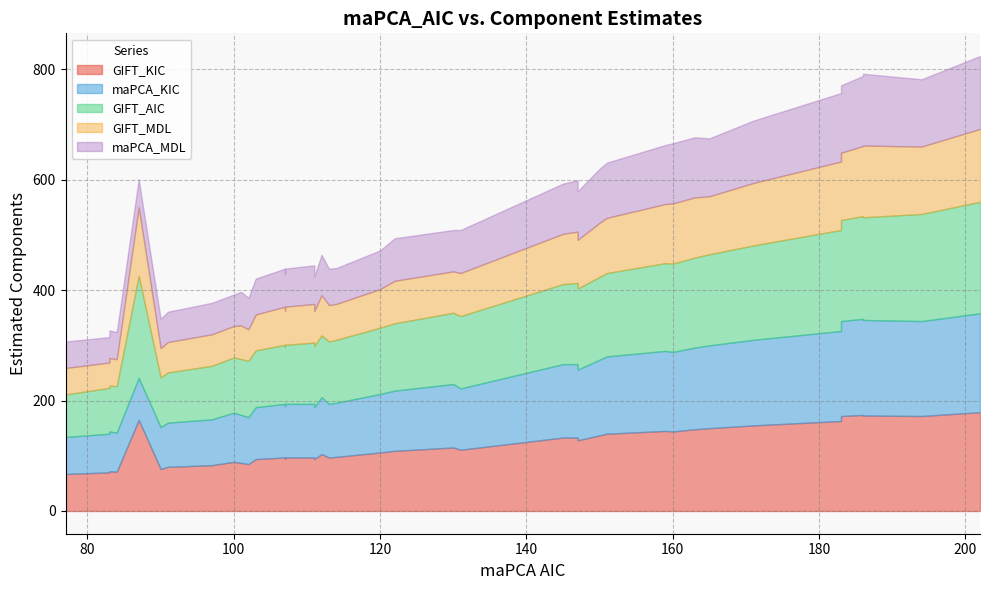

What is the sum of the GIFT_KIC values at 35 and 7?

251